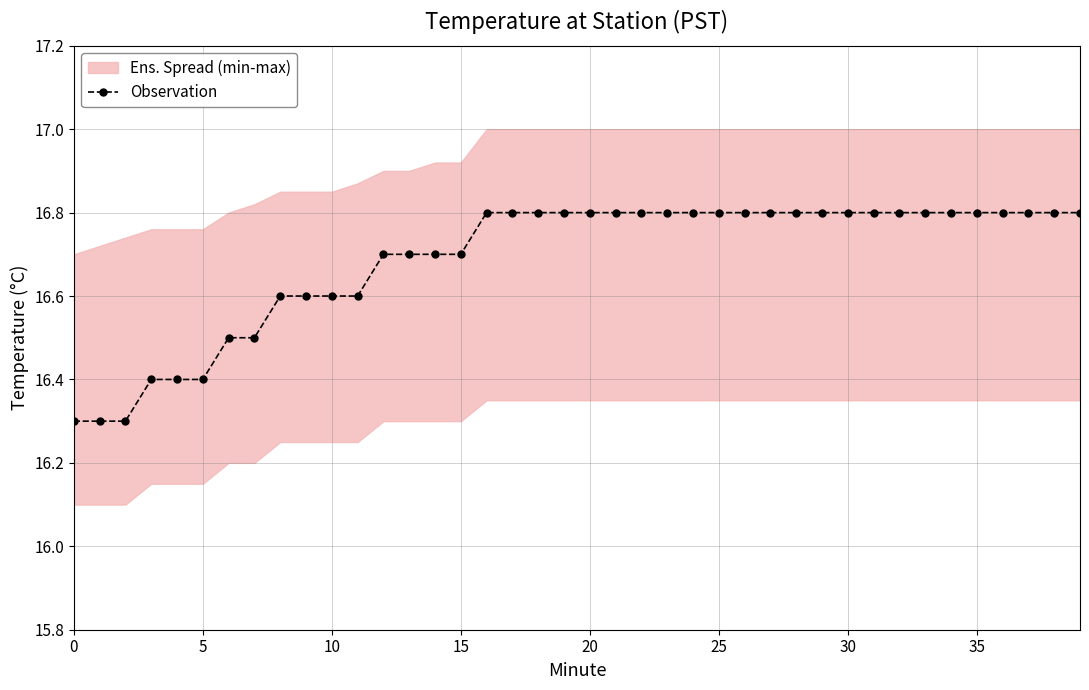

The value at 34 is 16.8. True or false?

True